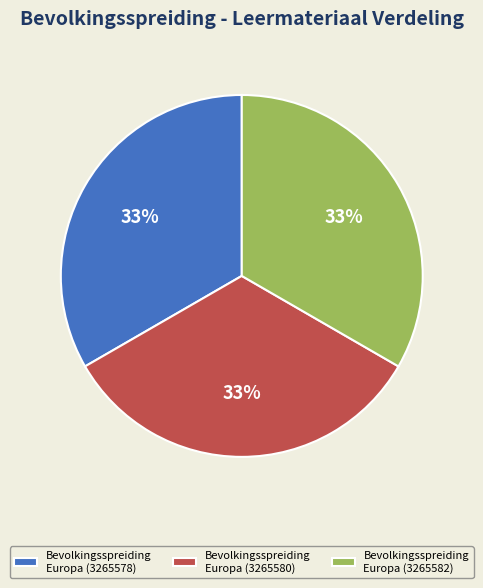

To the nearest percent, what portion does Bevolkingsspreiding Europa (3265582) represent?

33%